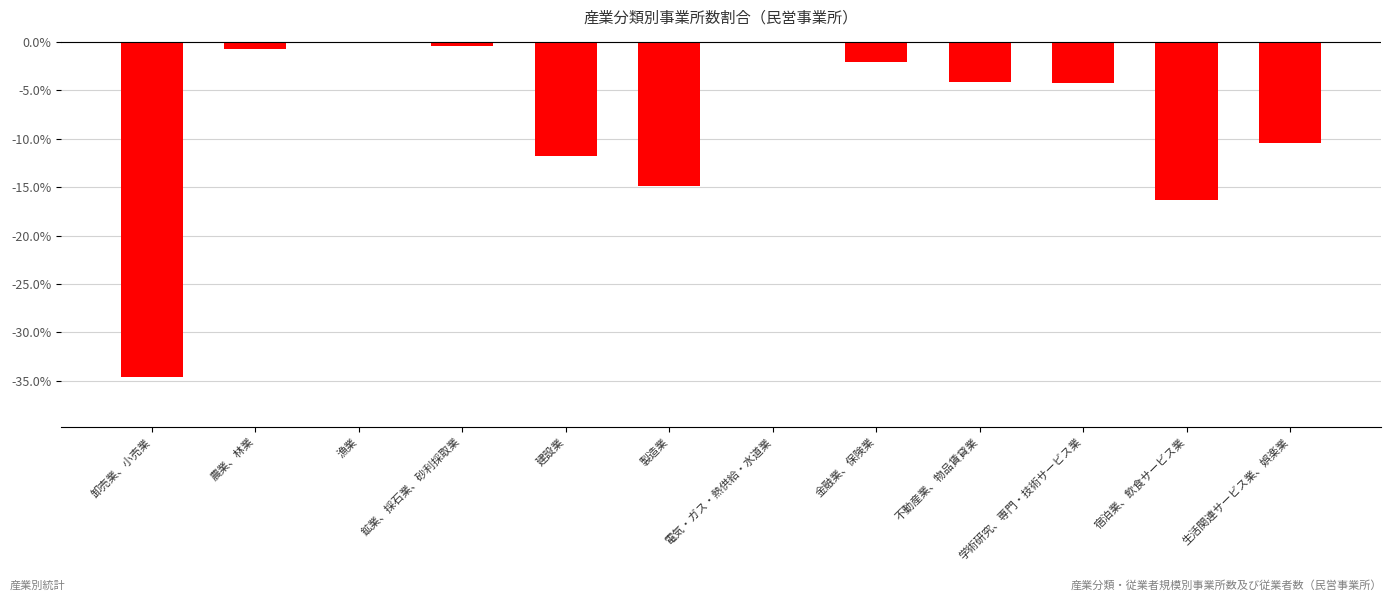

What is the difference between the values at 生活関連サービス業、娯楽業 and 農業、林業?

0.1